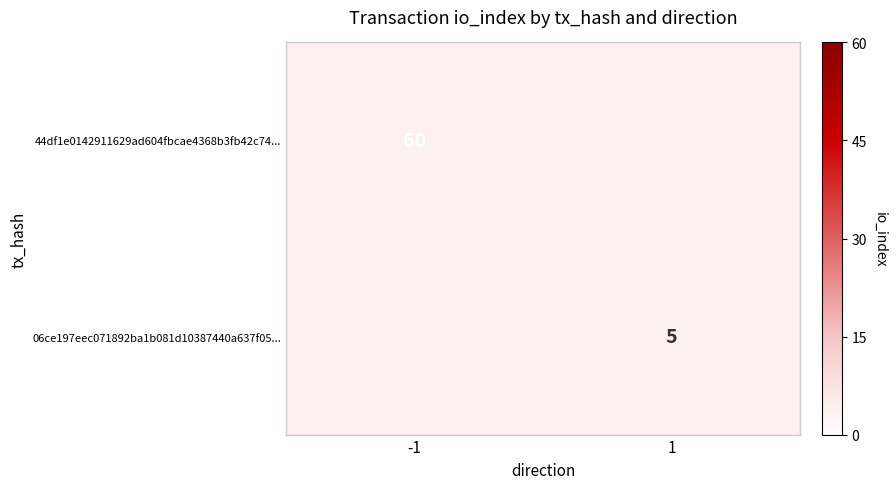

Is the value of 06ce197eec071892ba1b081d10387440a637f05... at 1 greater than the value of 44df1e0142911629ad604fbcae4368b3fb42c74... at -1?

No